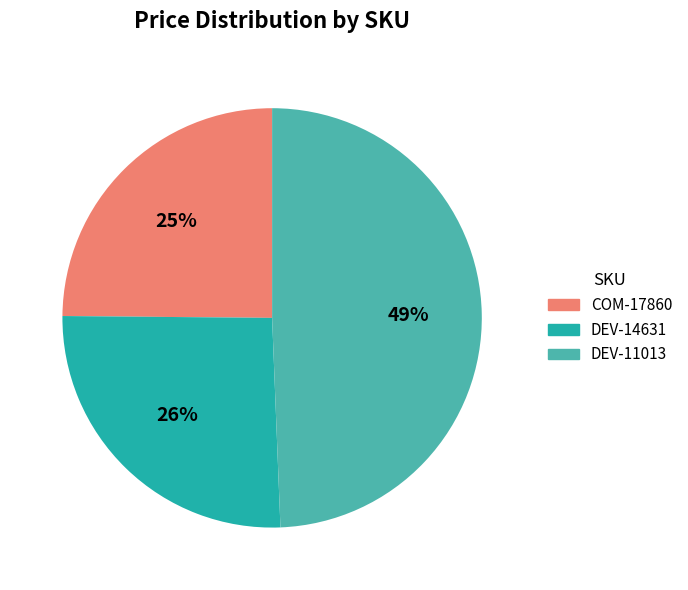

How many segments does this pie chart have?

3